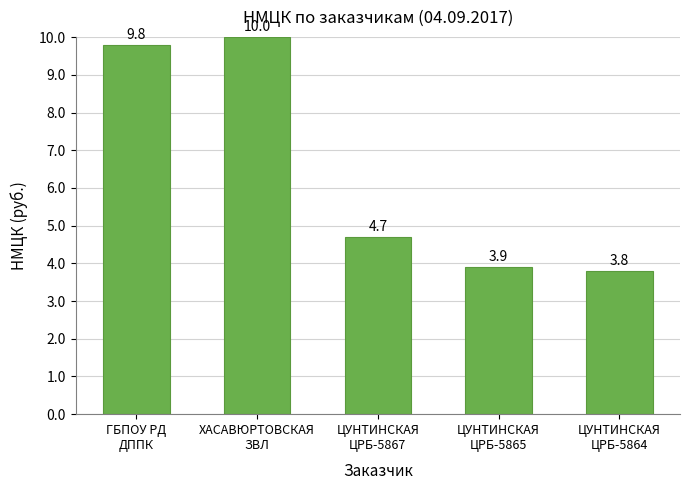

Between ЦУНТИНСКАЯ
ЦРБ-5865 and ЦУНТИНСКАЯ
ЦРБ-5867, which is larger?

ЦУНТИНСКАЯ
ЦРБ-5867